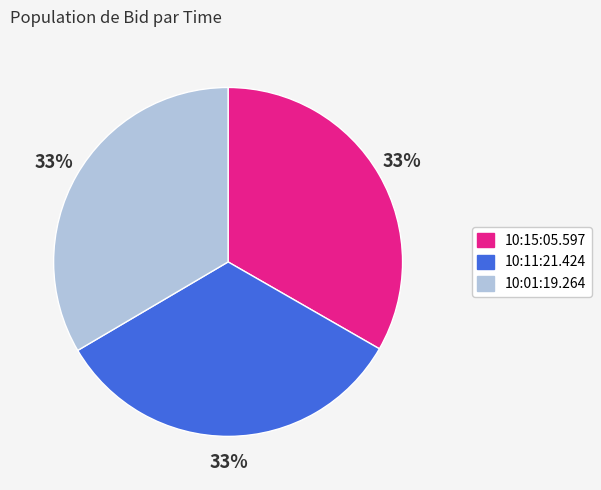

Is there any slice that represents more than half of the pie?

No